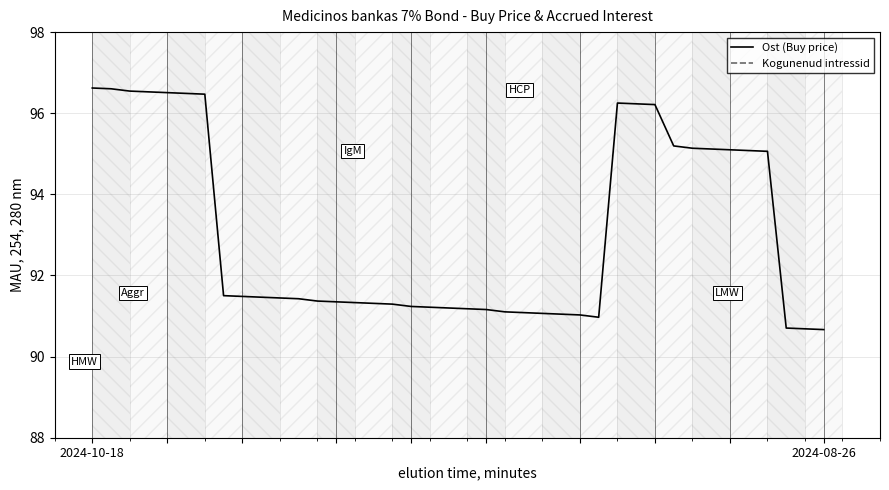

True or false: Kogunenud intressid and Ost (Buy price) cross at least once.

False